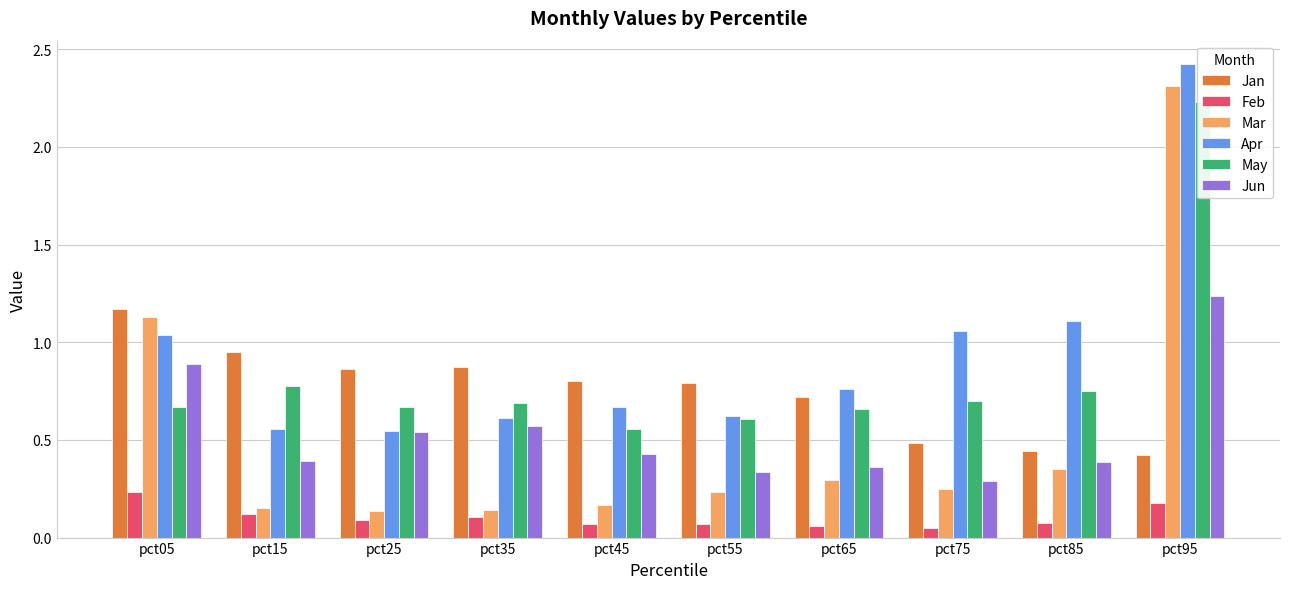

What is the average value of the Mar series?

0.5